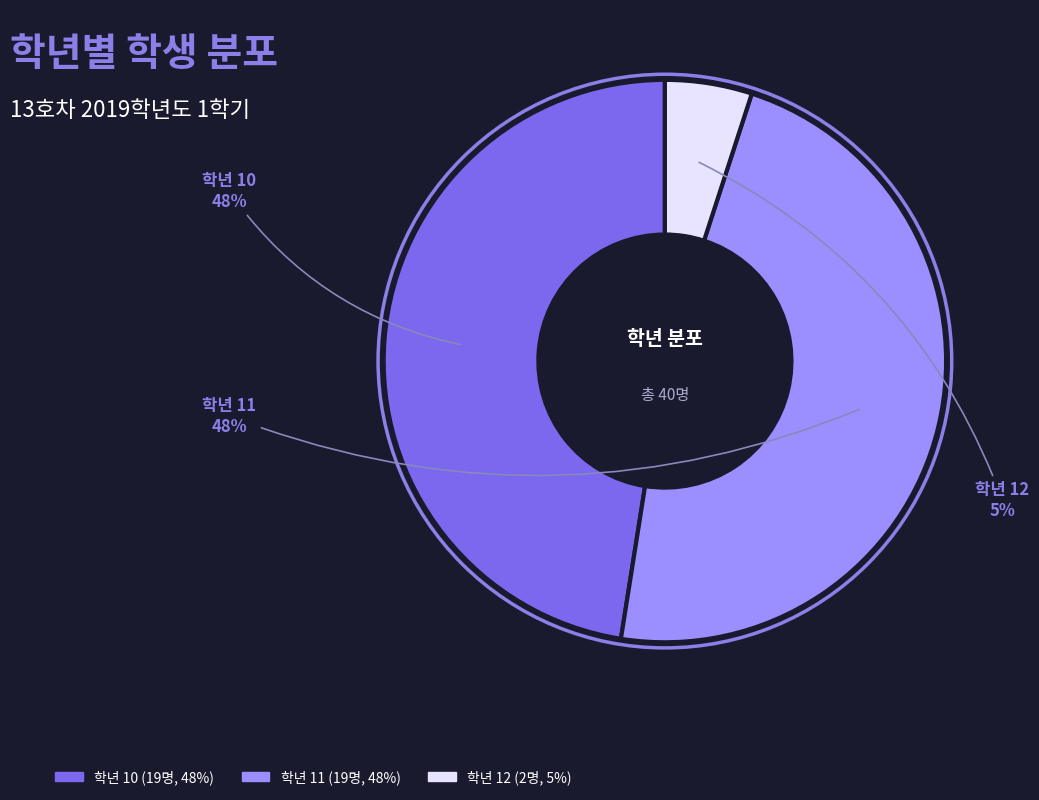

To the nearest percent, what is the average slice percentage?

33%